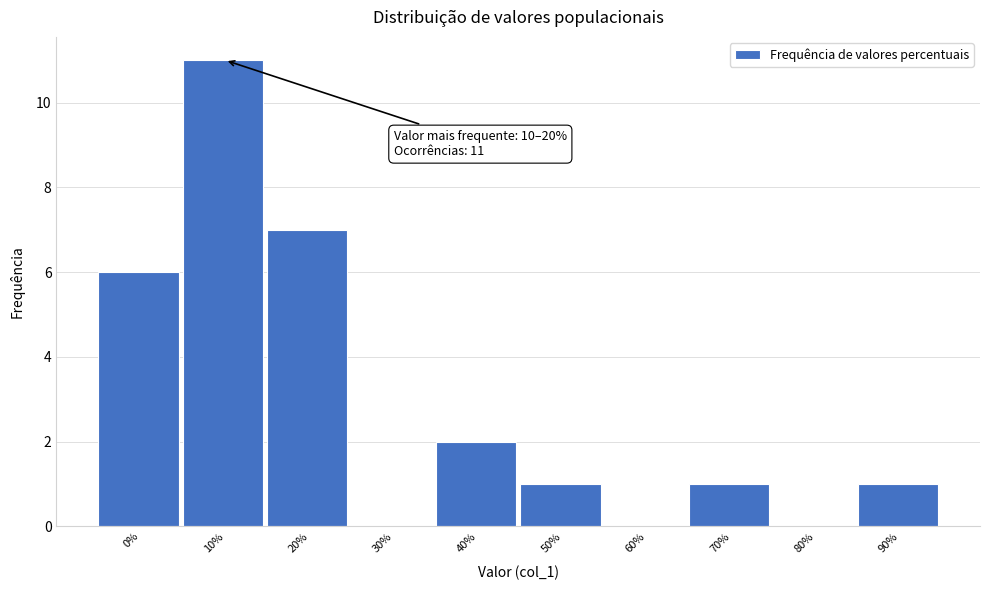

Reading left to right, extract all data points from this chart.

0%=6	10%=11	20%=7	30%=0	40%=2	50%=1	60%=0	70%=1	80%=0	90%=1